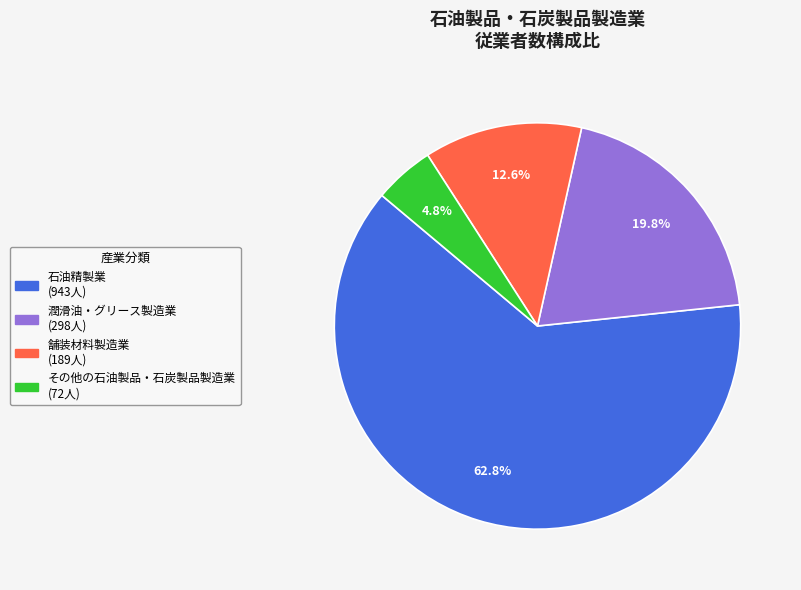

Is there any slice that represents more than half of the pie?

Yes